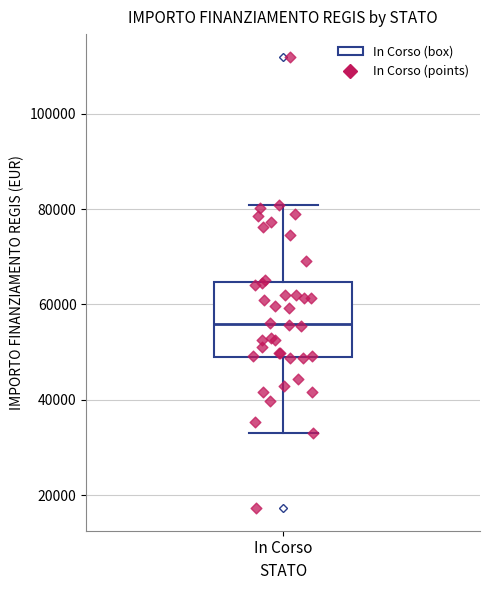

Where does the upper whisker of the box for In Corso end on the y-axis? The values are not printed on the chart, so give them approximately, as read against the axis.

80000